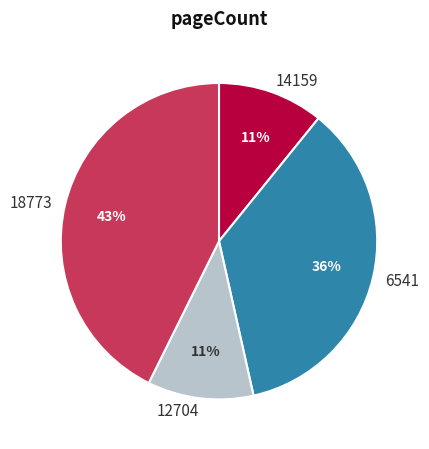

How many slices are in this pie chart?

4